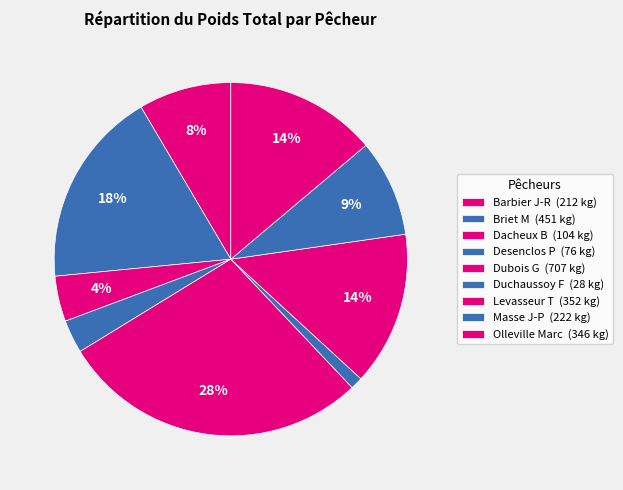

To the nearest percent, what portion does Dubois G represent?

28%